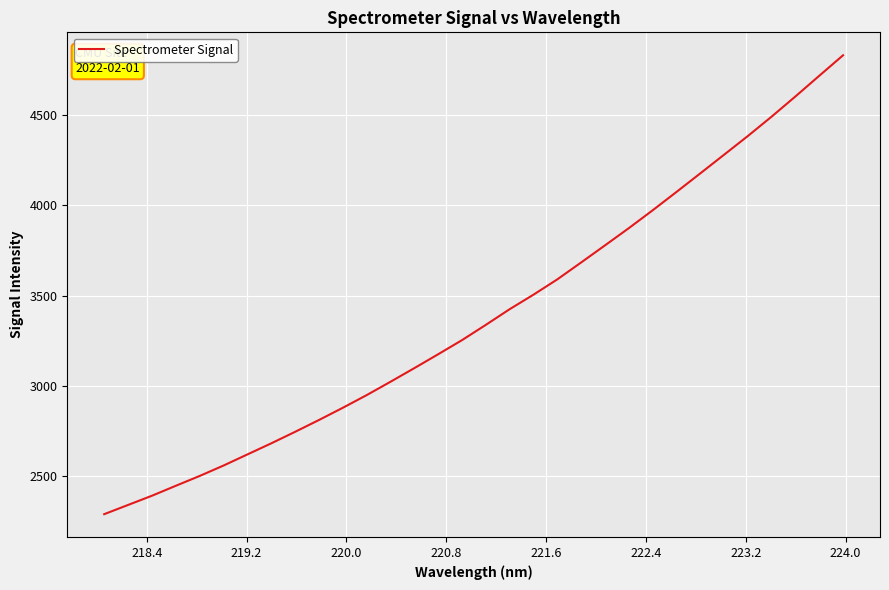

What is the maximum value shown in the chart?

4830.7